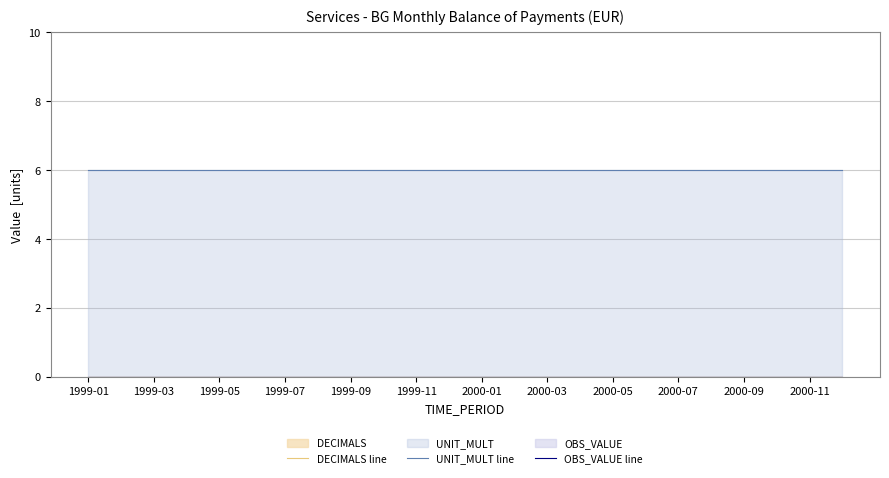

True or false: OBS_VALUE line and UNIT_MULT line intersect in this chart.

False